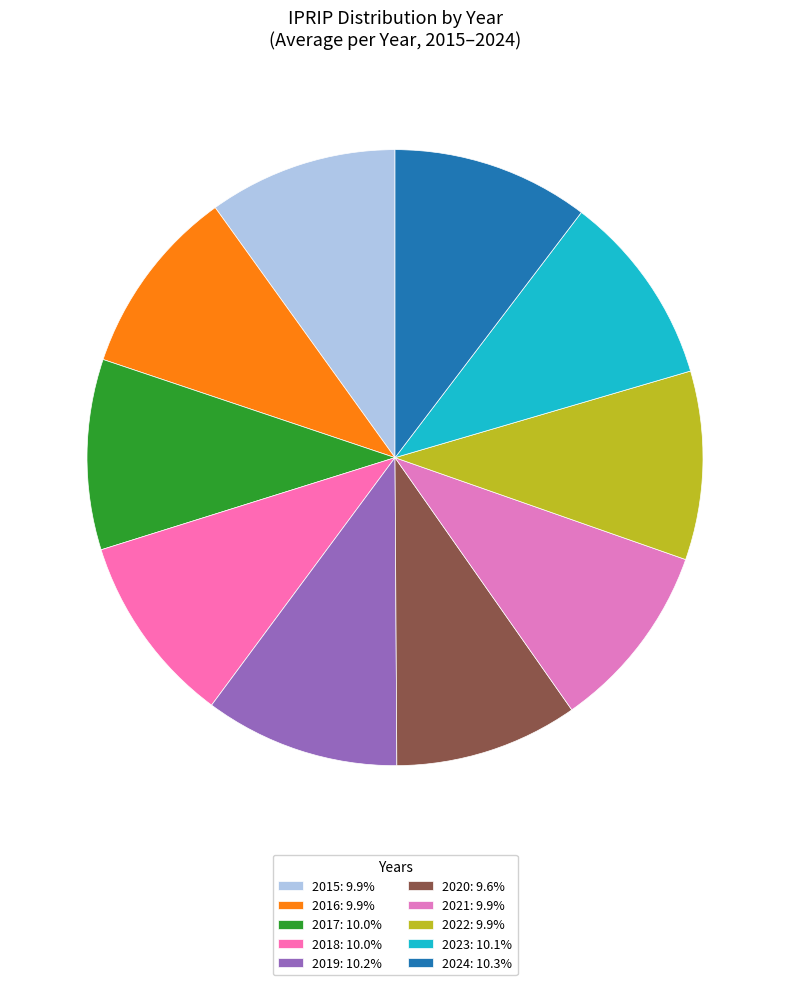

What is the total percentage of 2015 and 2019?

20.1%